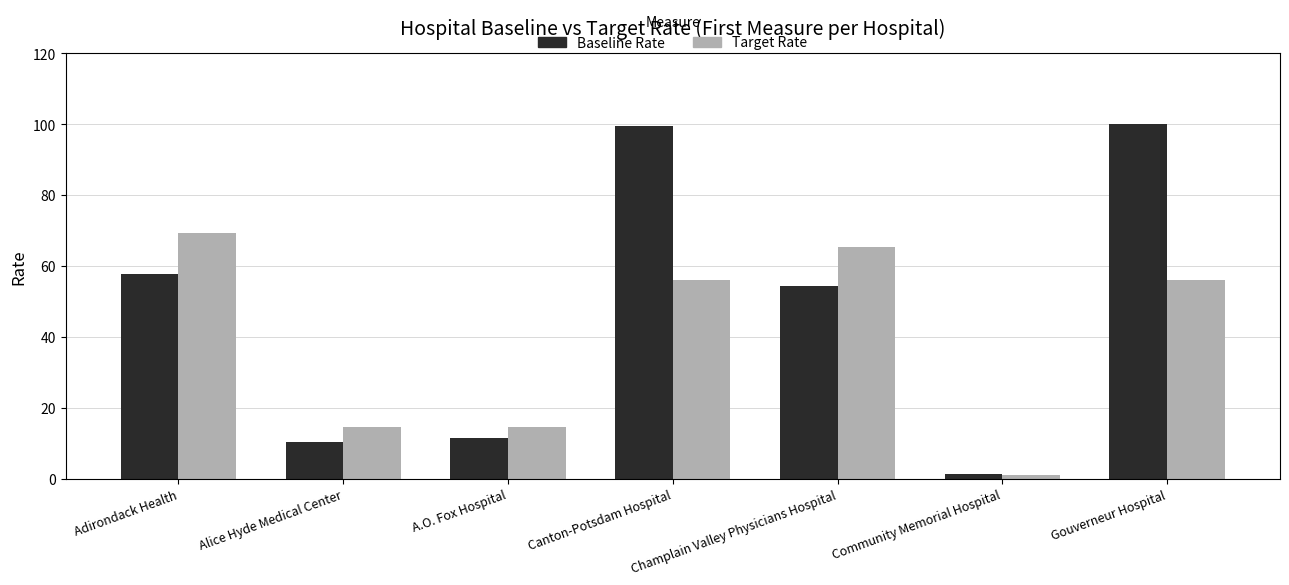

Which category has the lowest value in the Baseline Rate series?

Community Memorial Hospital